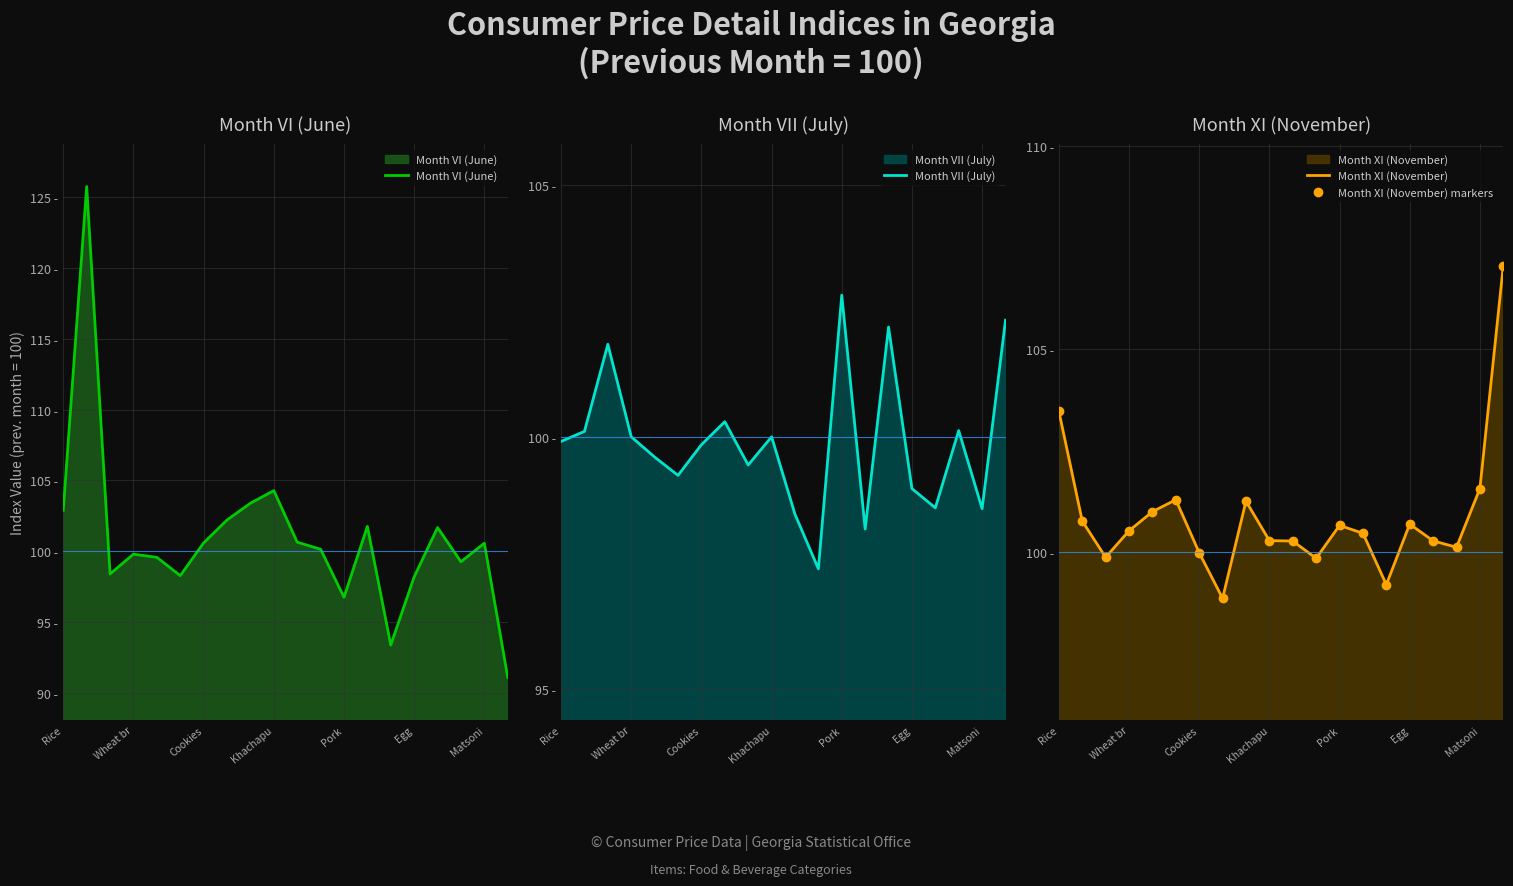

What is the highest value of the Month VII (July) series?

102.8